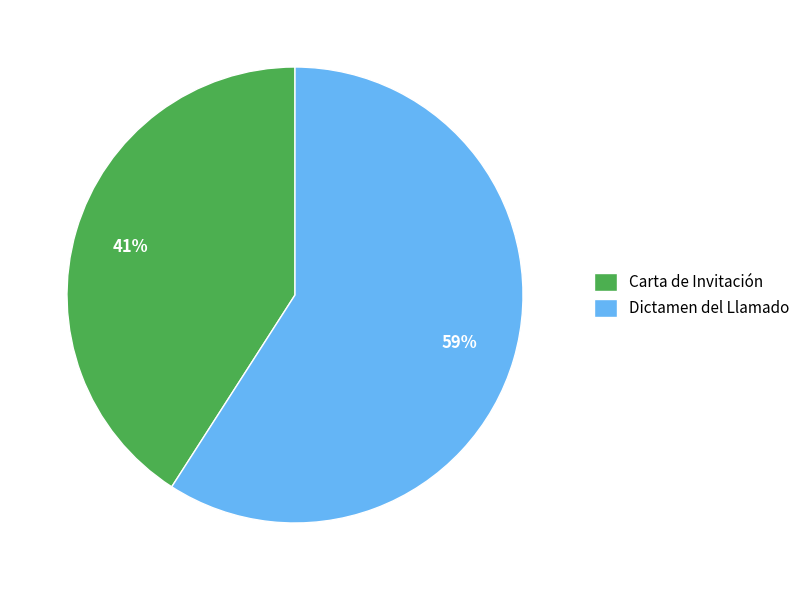

To the nearest percent, what percentage of the pie is Dictamen del Llamado?

59%